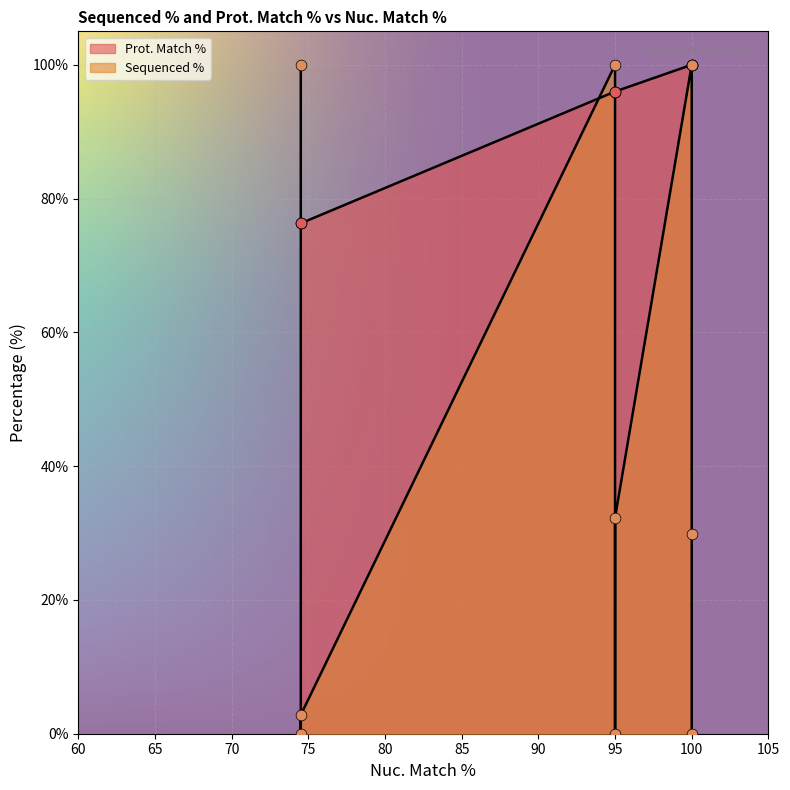

Is the value of Sequenced % at 74.5 greater than the value of Prot. Match % at 95?

Yes